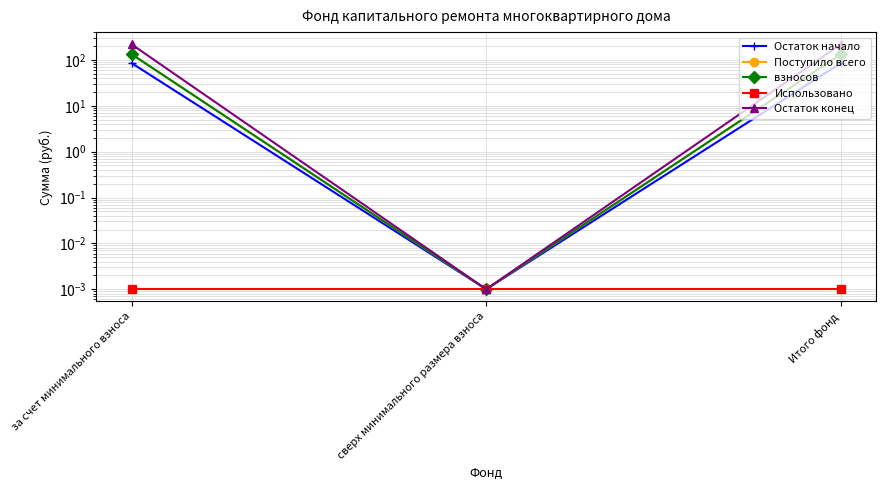

The Остаток конец series shows 120.3 at Итого фонд. True or false?

False